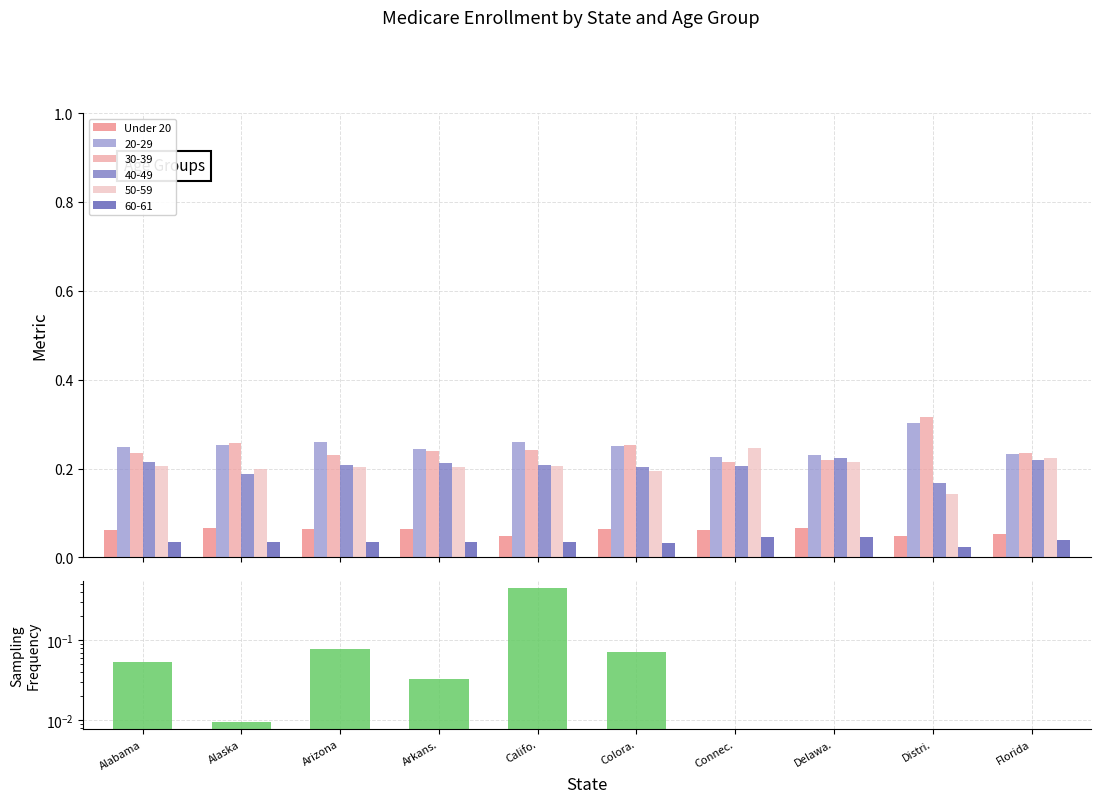

Which has a higher value, Delawa. or Distri.?

Delawa.